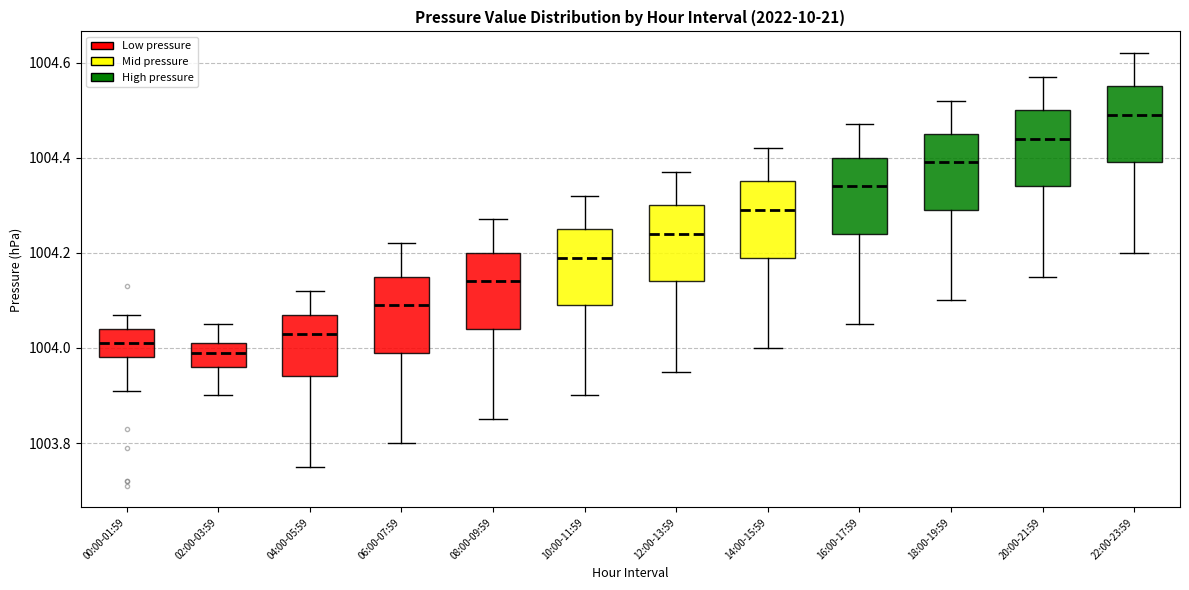

Reading left to right, transcribe this box plot: for each box, give where its median line is, the range the box spans, and where its two whiskers end, as read against the y-axis. The values are not printed on the chart, so give them approximately, as read against the axis.

00:00-01:59: median 1004.02, box 1003.98 to 1004.04, whiskers 1003.92 to 1004.08
02:00-03:59: median 1004.00, box 1003.96 to 1004.02, whiskers 1003.90 to 1004.06
04:00-05:59: median 1004.04, box 1003.94 to 1004.08, whiskers 1003.76 to 1004.12
06:00-07:59: median 1004.10, box 1004.00 to 1004.16, whiskers 1003.80 to 1004.22
08:00-09:59: median 1004.14, box 1004.04 to 1004.20, whiskers 1003.86 to 1004.28
10:00-11:59: median 1004.20, box 1004.10 to 1004.26, whiskers 1003.90 to 1004.32
12:00-13:59: median 1004.24, box 1004.14 to 1004.30, whiskers 1003.96 to 1004.38
14:00-15:59: median 1004.30, box 1004.20 to 1004.36, whiskers 1004.00 to 1004.42
16:00-17:59: median 1004.34, box 1004.24 to 1004.40, whiskers 1004.06 to 1004.48
18:00-19:59: median 1004.40, box 1004.30 to 1004.46, whiskers 1004.10 to 1004.52
20:00-21:59: median 1004.44, box 1004.34 to 1004.50, whiskers 1004.16 to 1004.58
22:00-23:59: median 1004.50, box 1004.40 to 1004.56, whiskers 1004.20 to 1004.62